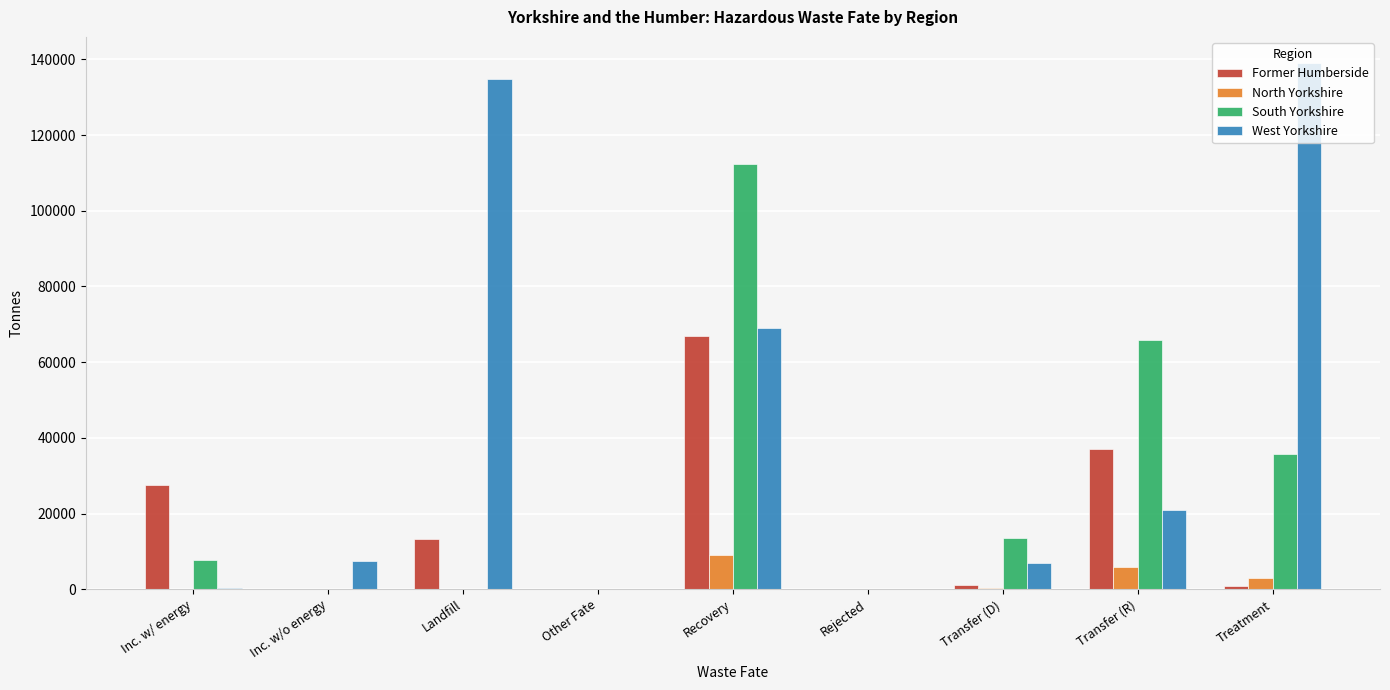

Which label corresponds to the largest value in the chart?

Treatment